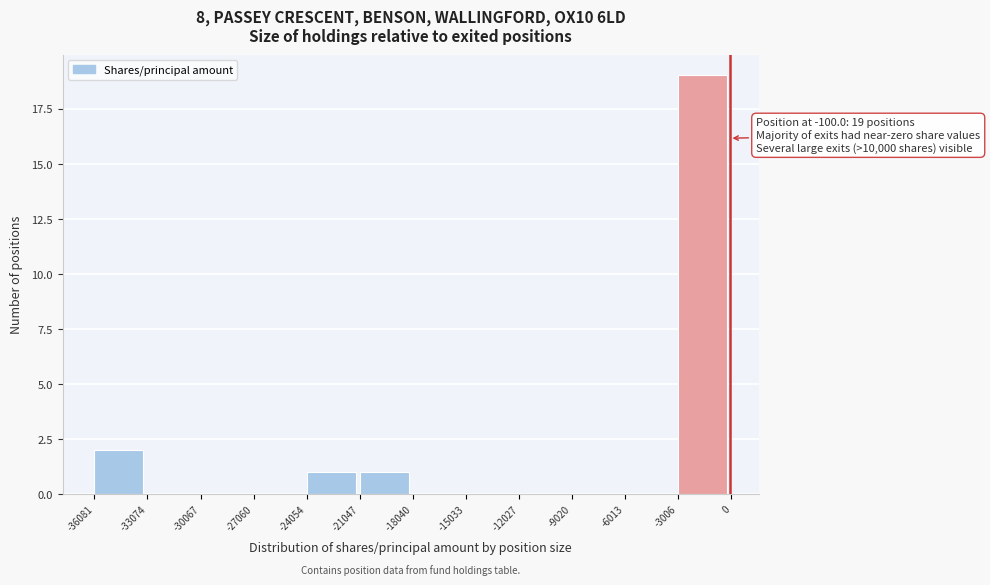

Over which range of the x-axis is the bar tallest?

-3006 to 0